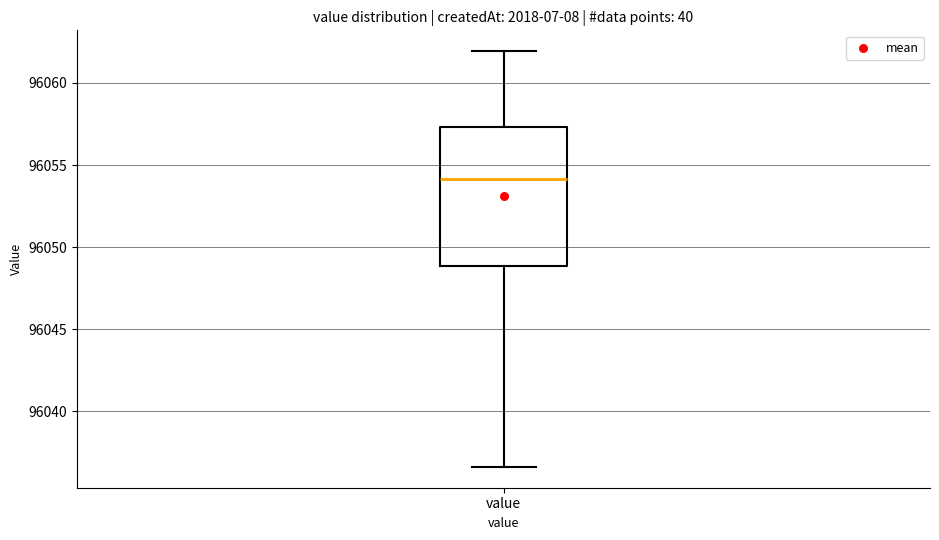

Where does the lower whisker of the box for value end on the y-axis? The values are not printed on the chart, so give them approximately, as read against the axis.

96036.5